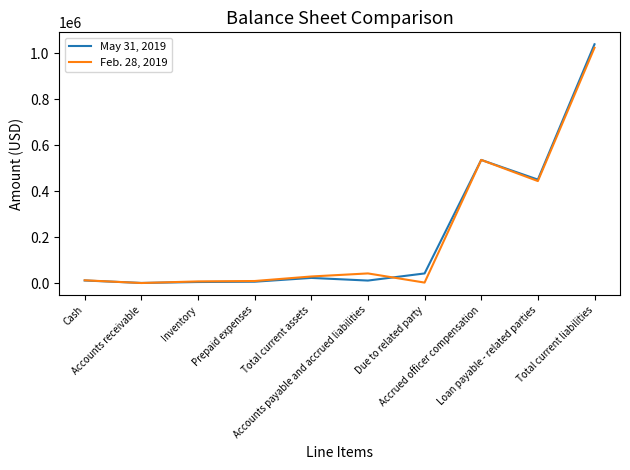

What is the difference between the second highest and minimum values in the Feb. 28, 2019 series?

535221